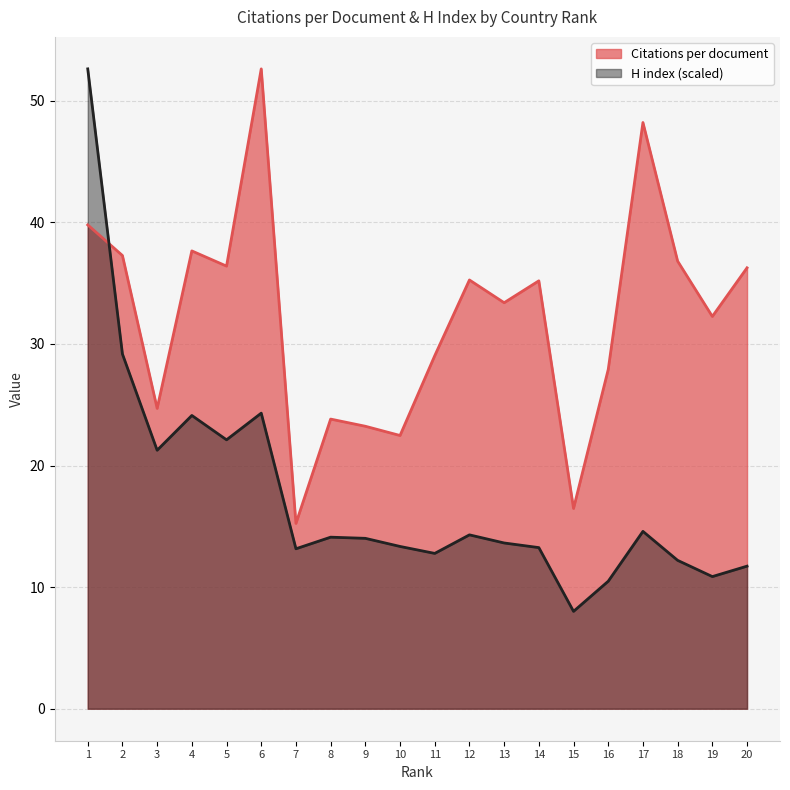

Reading left to right, what are all the values shown in this chart?

Citations per document: 39.8	37.3	24.7	37.6	36.4	52.6	15.2	23.8	23.2	22.5	29.0	35.3	33.4	35.2	16.5	27.9	48.2	36.8	32.3	36.3
H index: 52.6	29.2	21.3	24.1	22.1	24.3	13.2	14.1	14.0	13.3	12.8	14.3	13.6	13.3	8.0	10.5	14.6	12.2	10.9	11.7